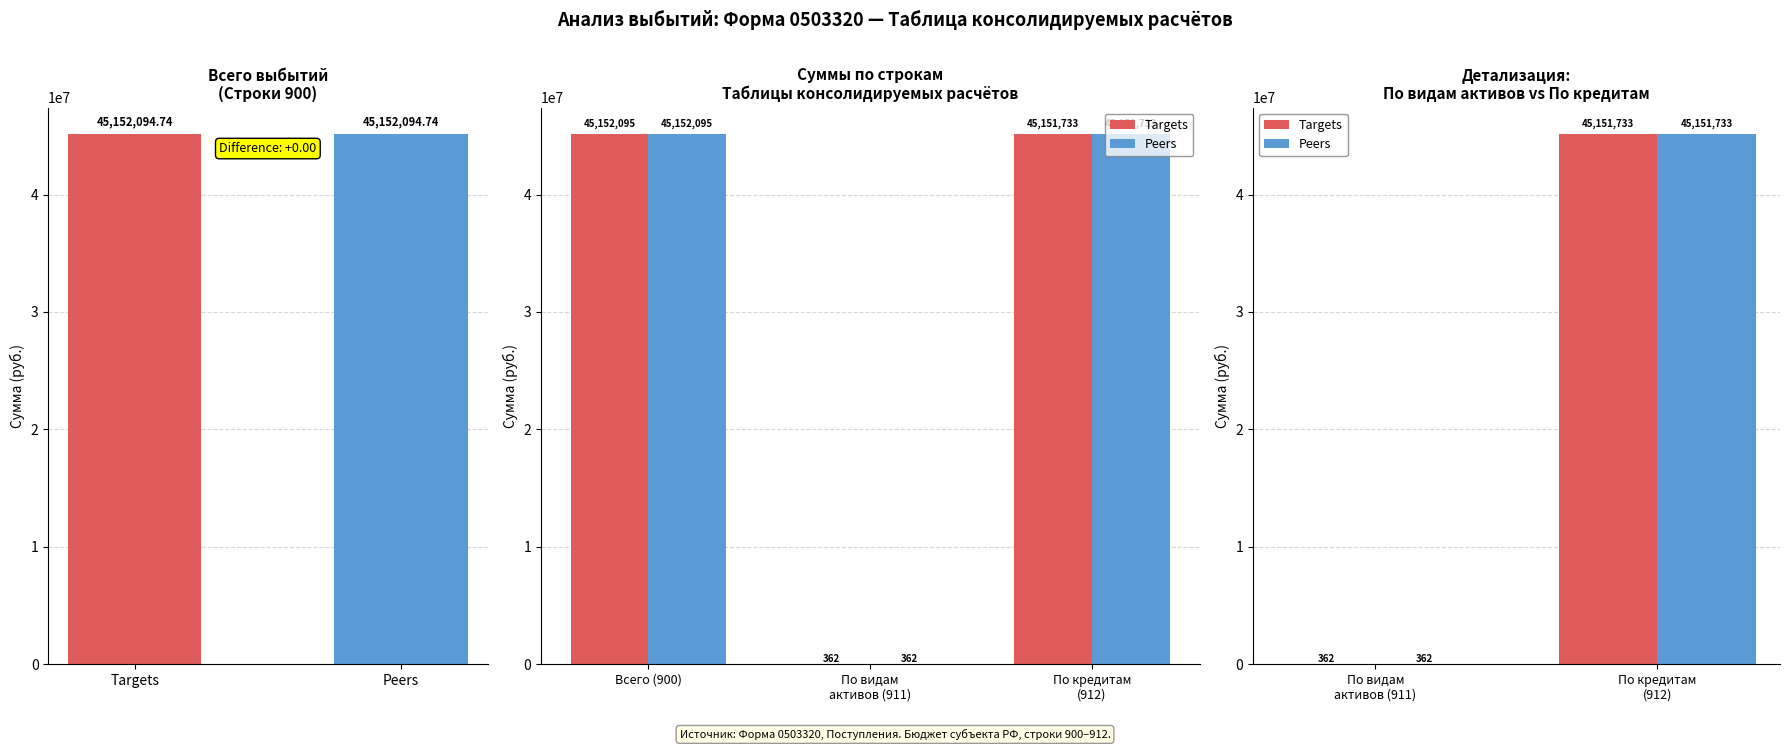

What is the sum of the Targets values at По кредитам (912) and По видам активов (911)?

45152094.7